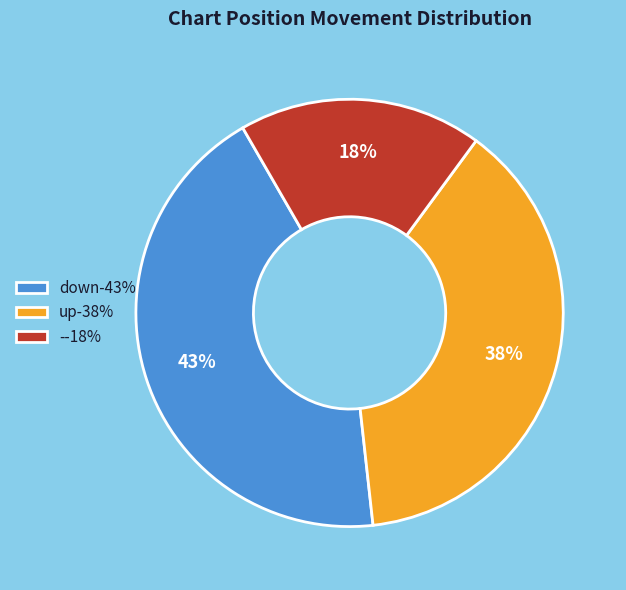

Count the number of slices in the pie.

3